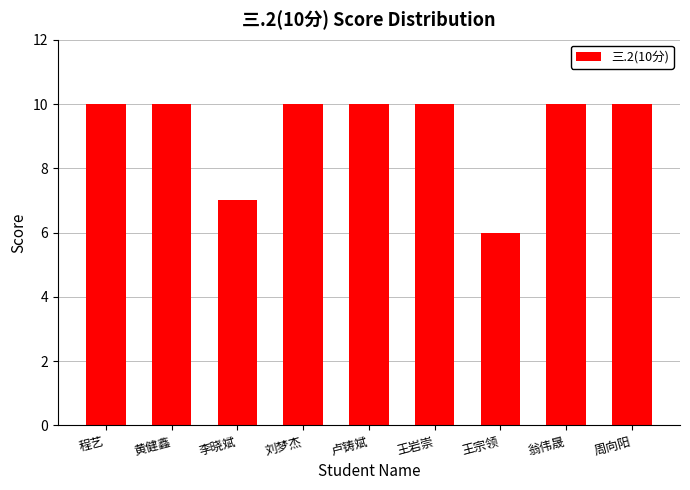

What is the difference between the maximum and minimum values?

4